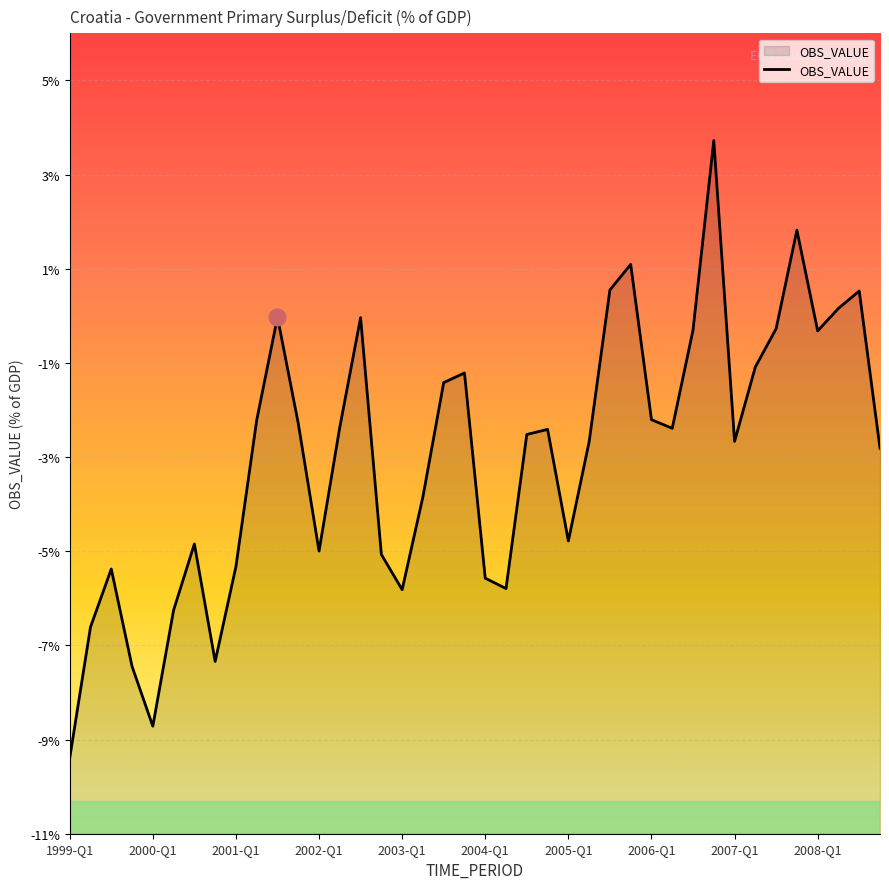

What is the difference between the second highest and minimum values?

11.2